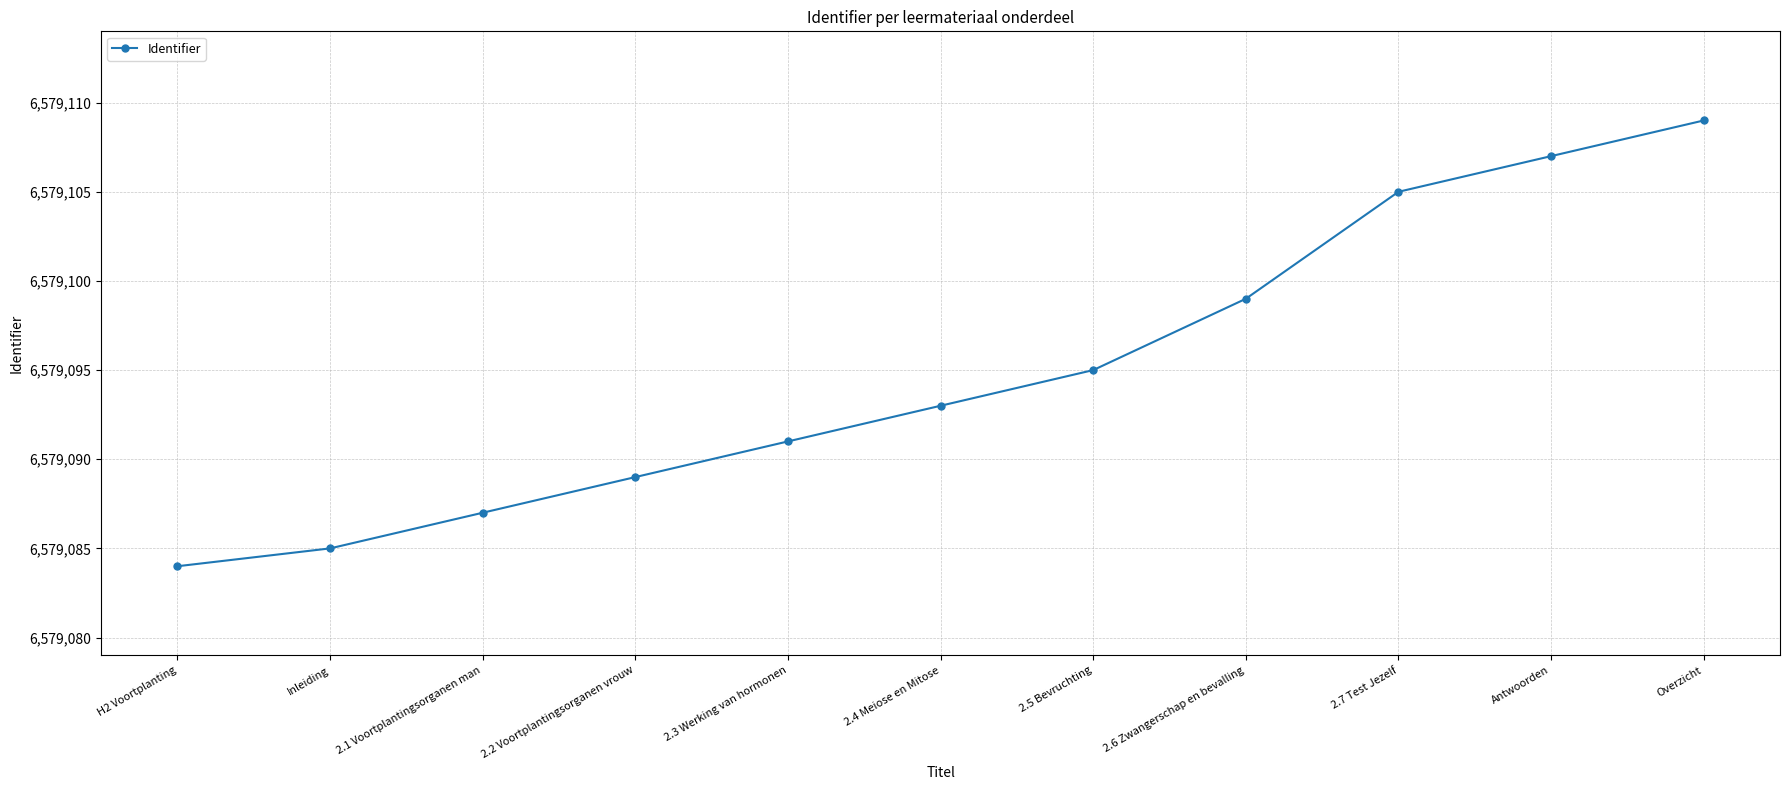

At which label is the value closest to 6579096?

2.5 Bevruchting